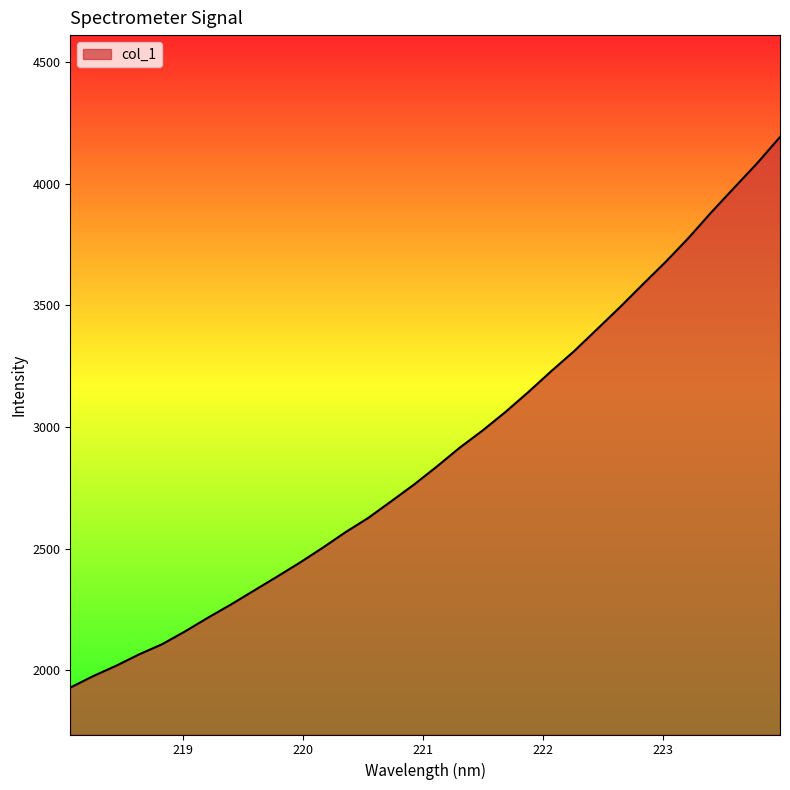

What is the difference between the maximum and minimum values?

2262.8